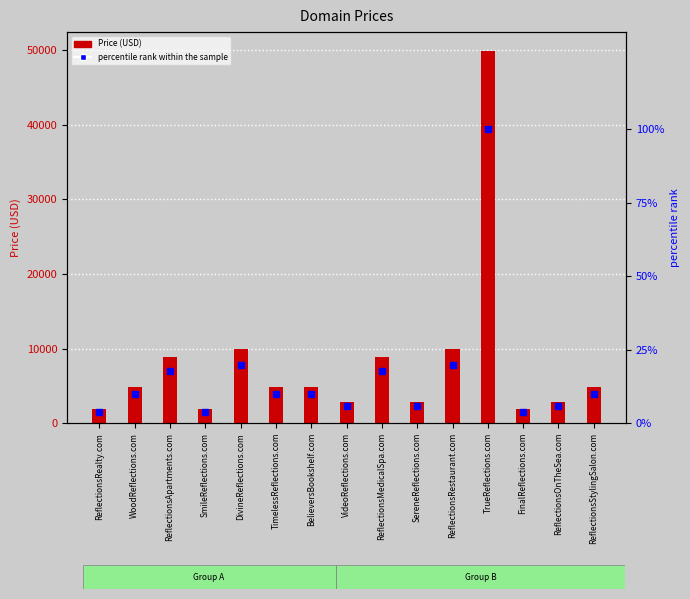

List the series in order of their overall mean, lowest first.

percentile rank within the sample, Price